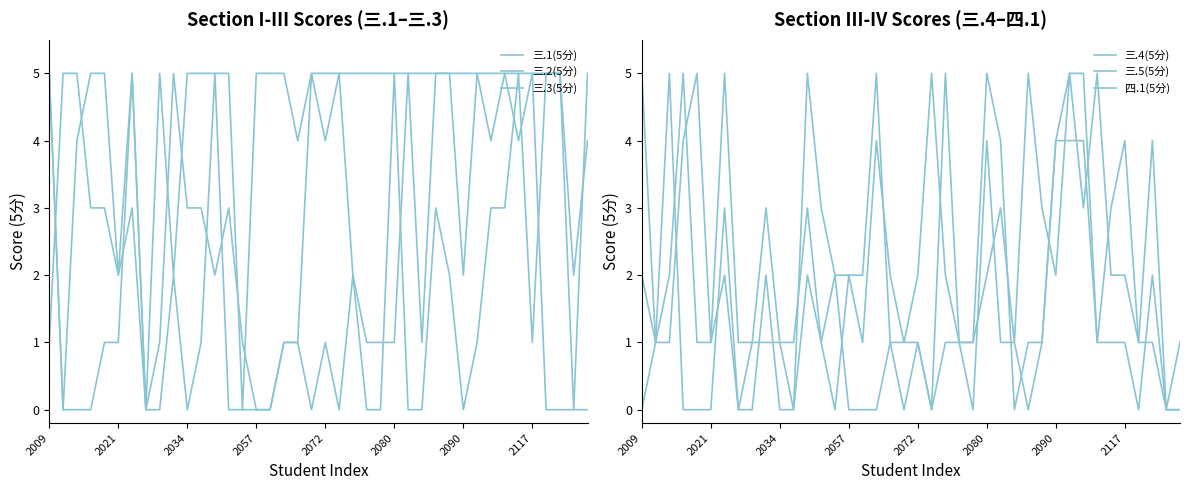

At how many categories does at least one series exceed 0?

40